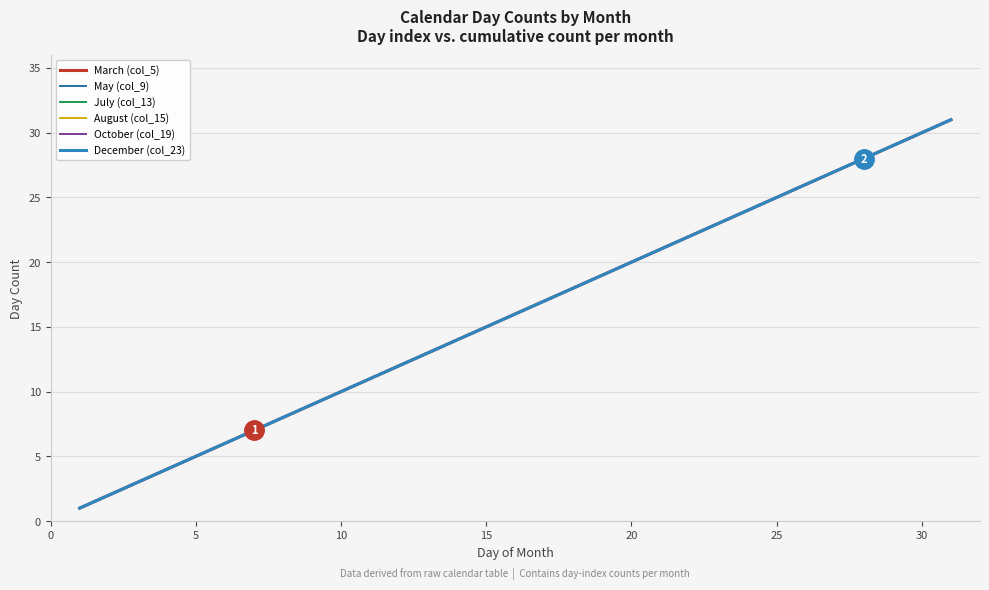

What is the average value of the March (col_5) series?

16